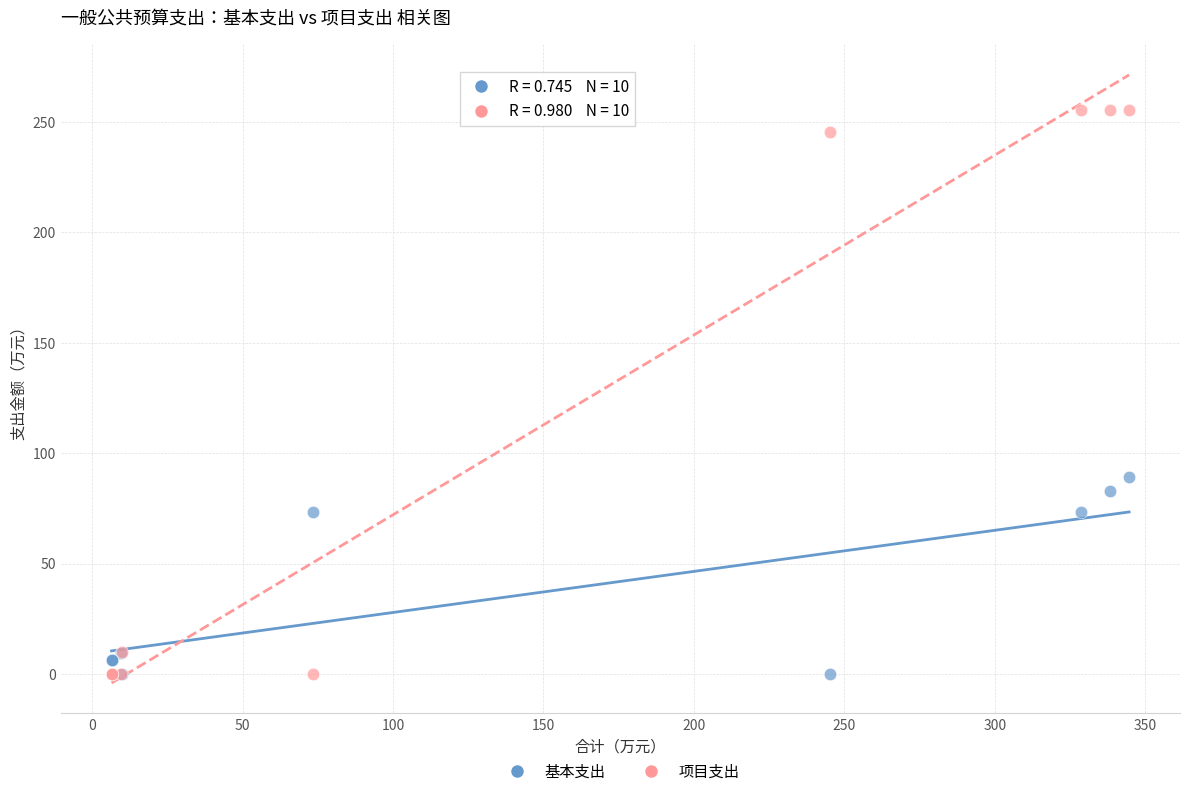

Which series has the largest Y range (max minus min)?

项目支出